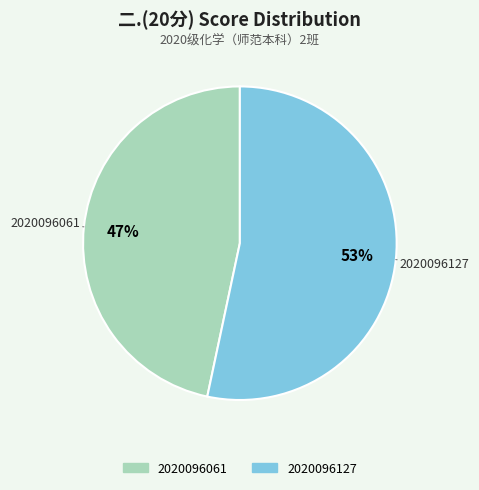

Count the number of slices in the pie.

2